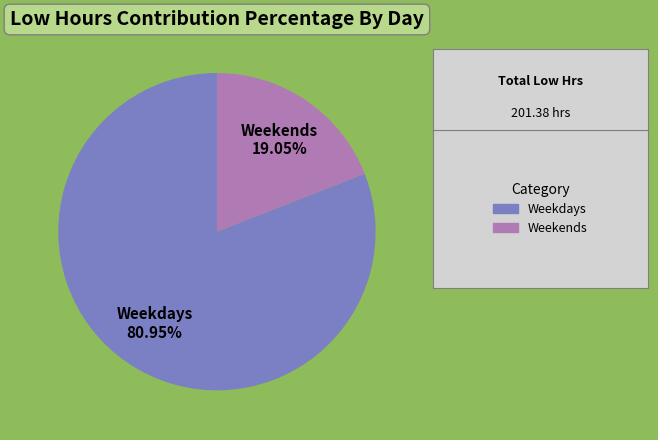

Is the sum of Weekdays and Weekends greater than half?

Yes